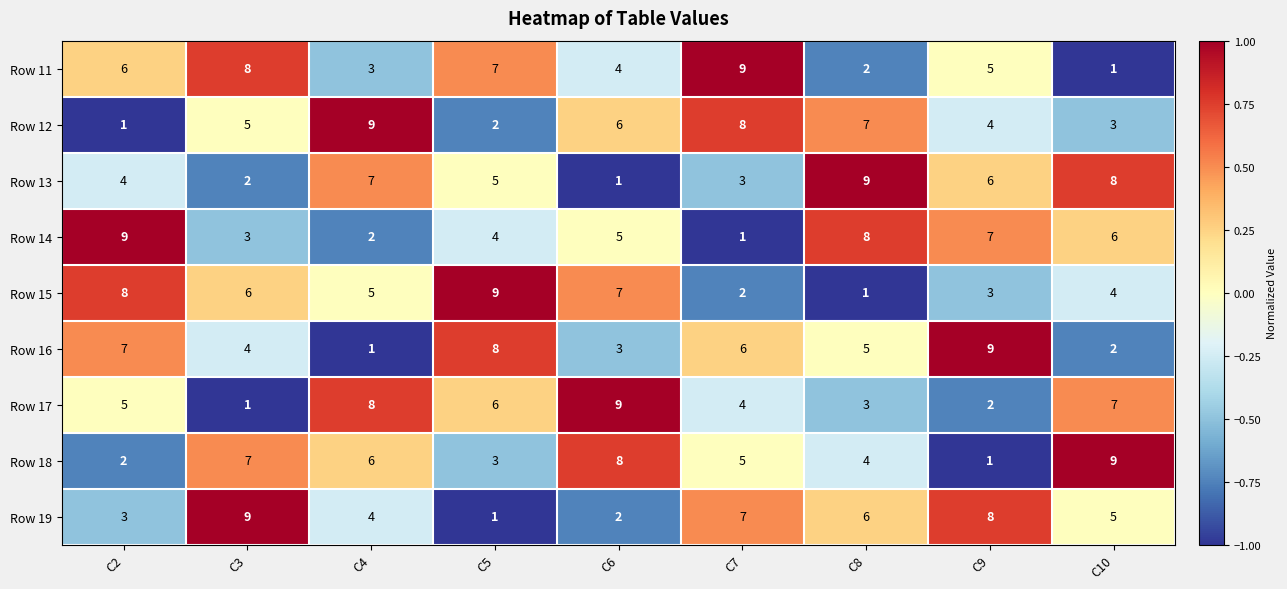

Is it true that Row 13 equals 1 at C6?

True